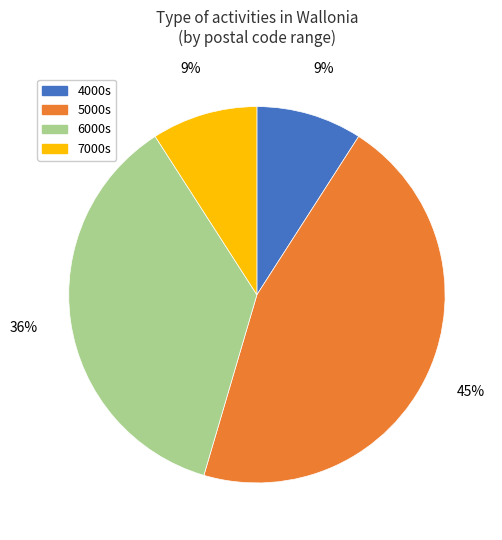

Between 4000s and 6000s, which is larger?

6000s